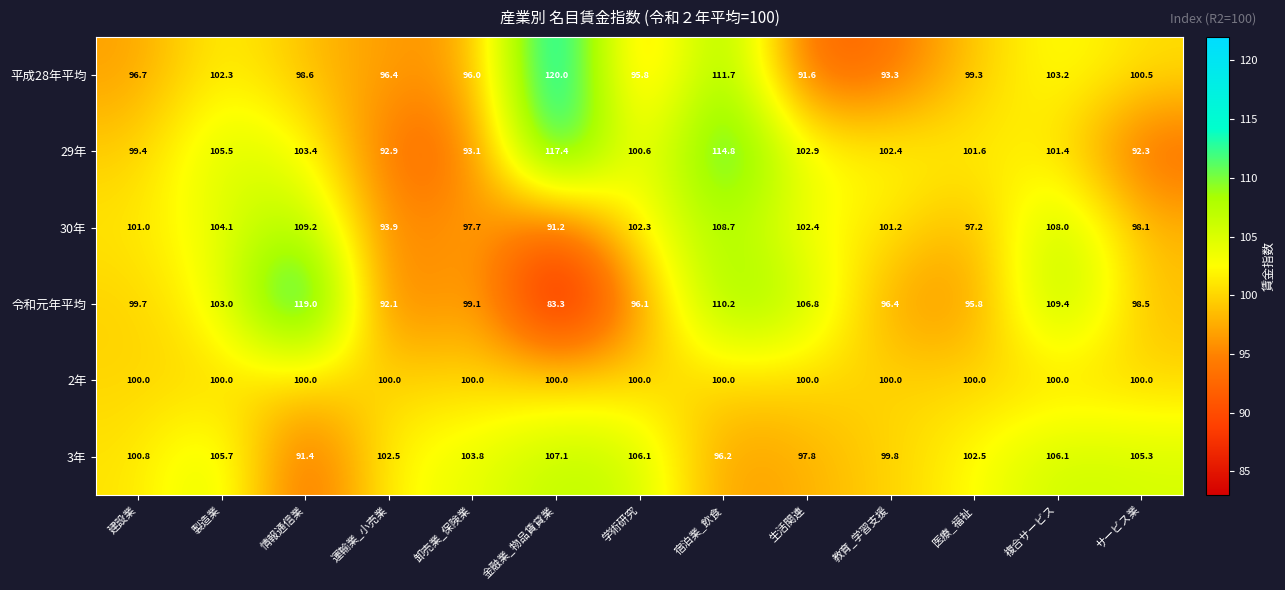

How many distinct data groups are displayed?

6